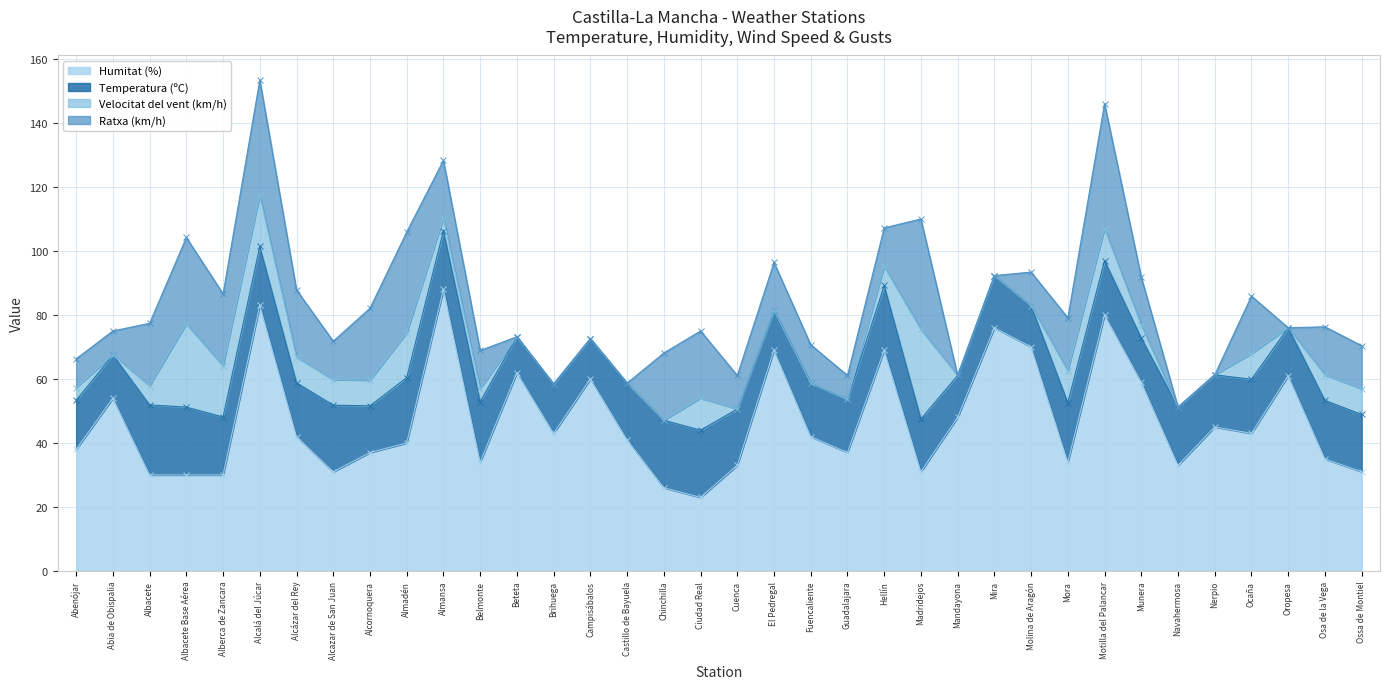

Which series has the widest spread of values?

Humitat (%)